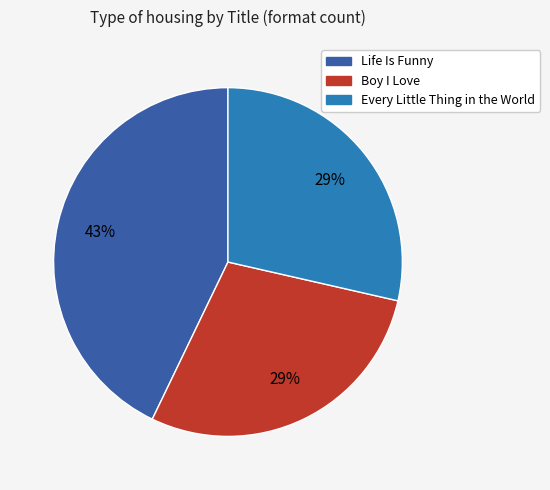

Is there a majority slice in this chart?

No